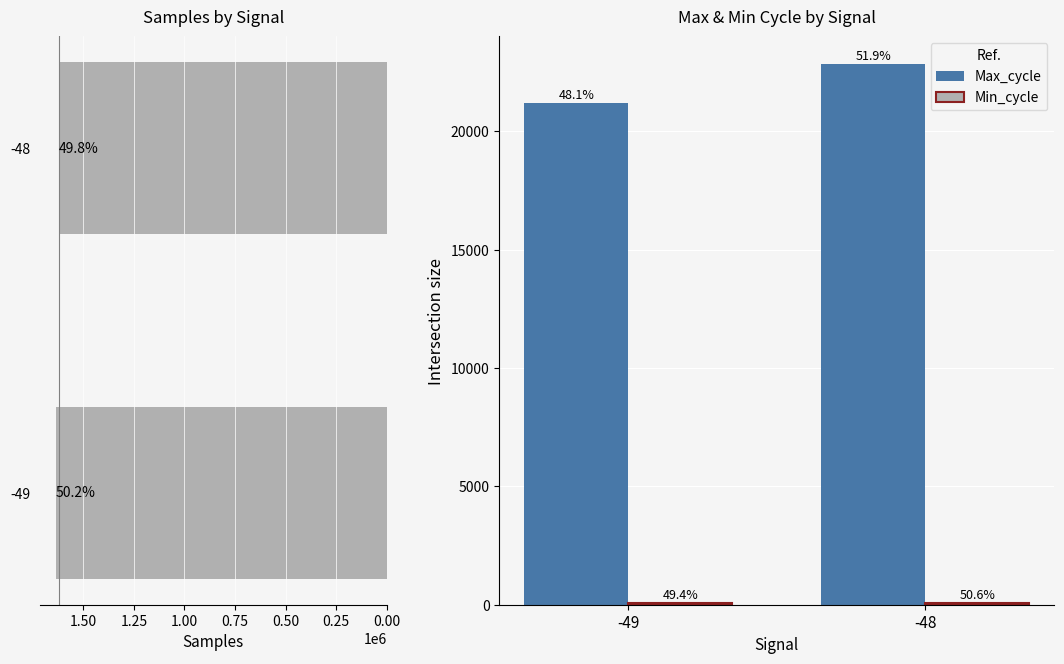

How many data points in Min_cycle are less than 88?

1